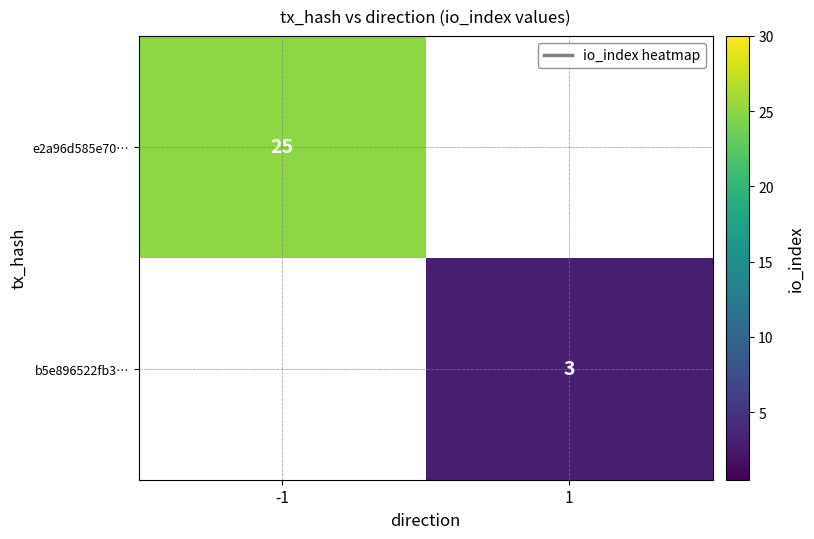

Is it true that e2a96d585e70… equals 25 at -1?

True